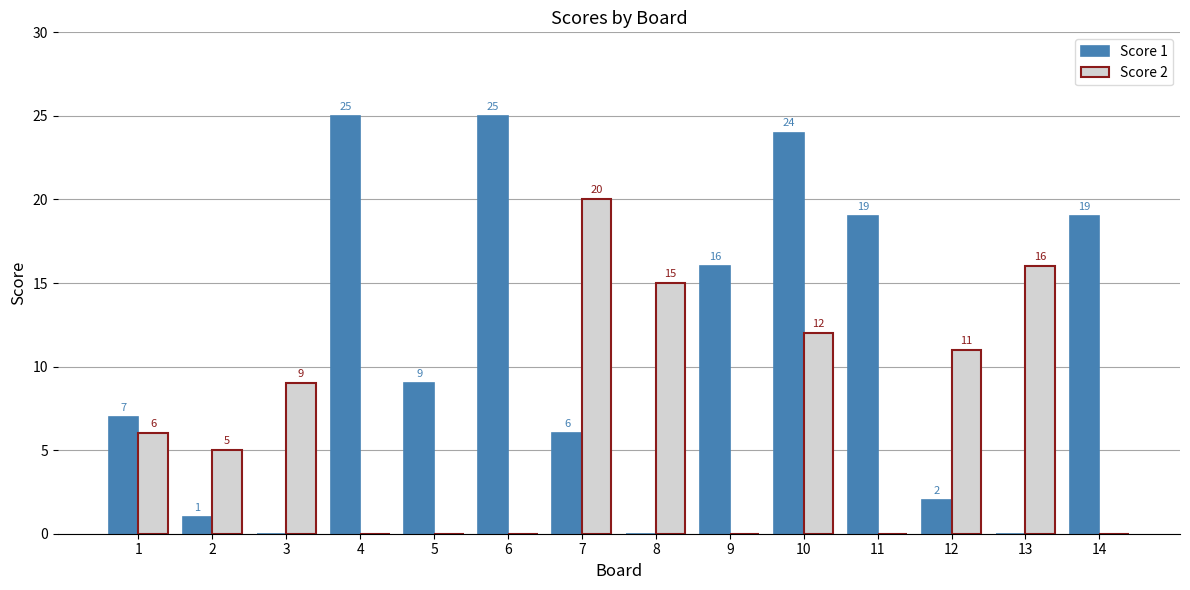

What is the maximum value for Score 1?

25